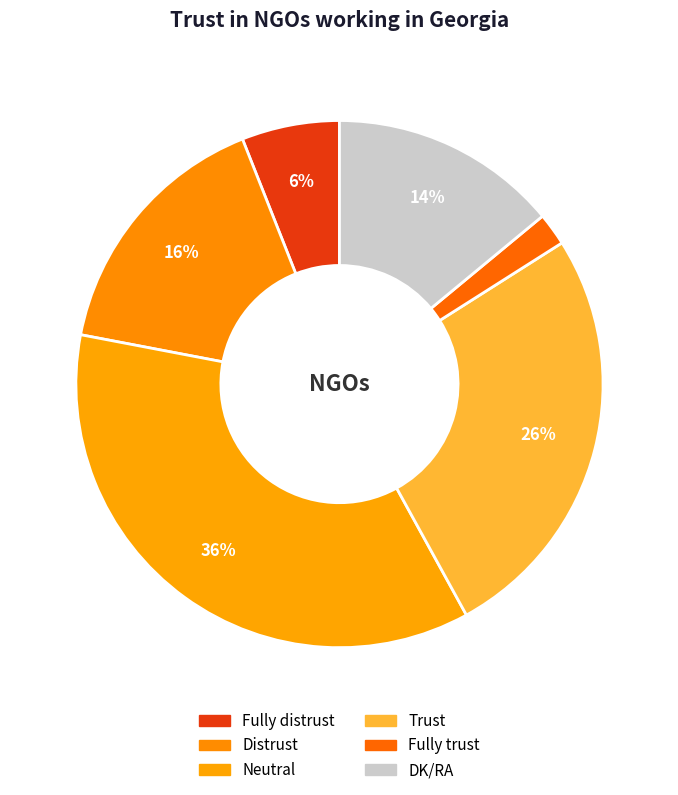

How many segments does this pie chart have?

6